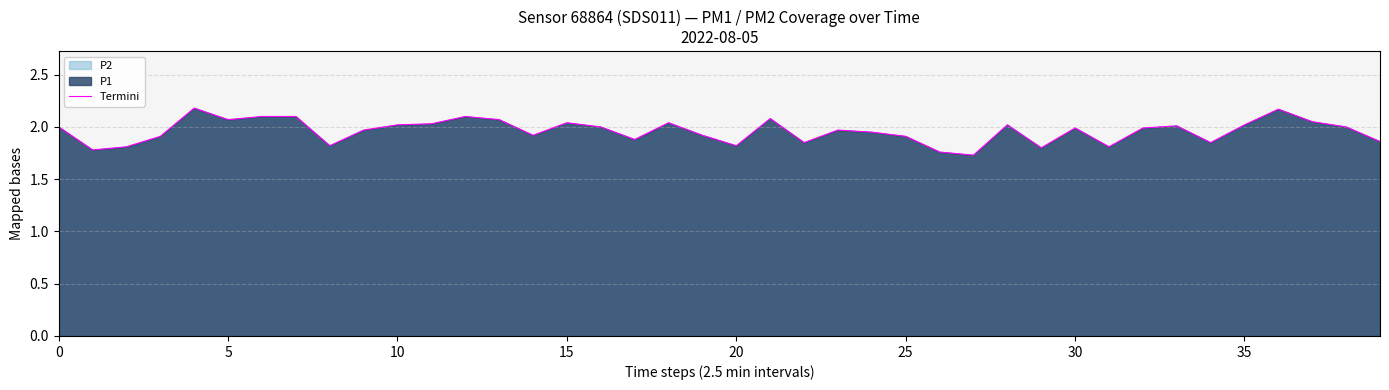

Read the value at 9.

2.0